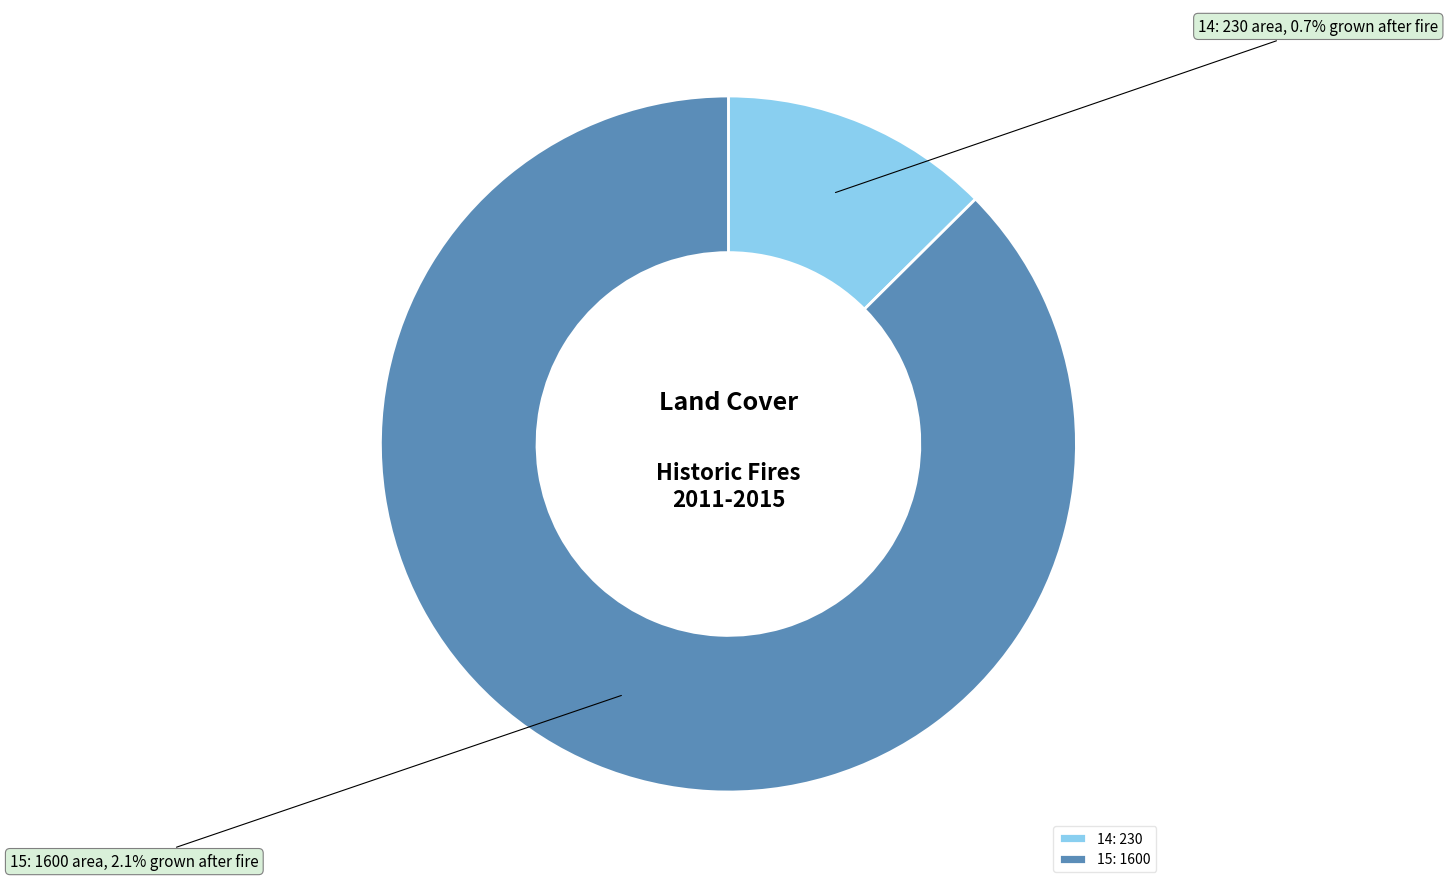

Rank the categories by value from lowest to highest.

14, 15